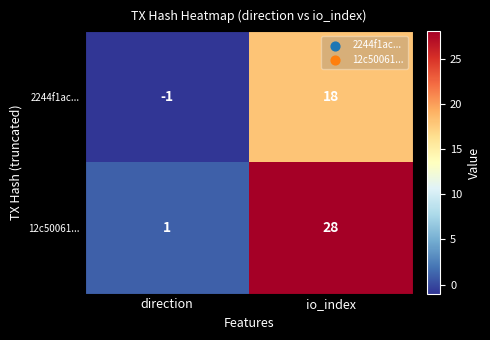

Reading right to left, list all the values displayed in this chart.

2244f1ac...: 18	-1
12c50061...: 28	1